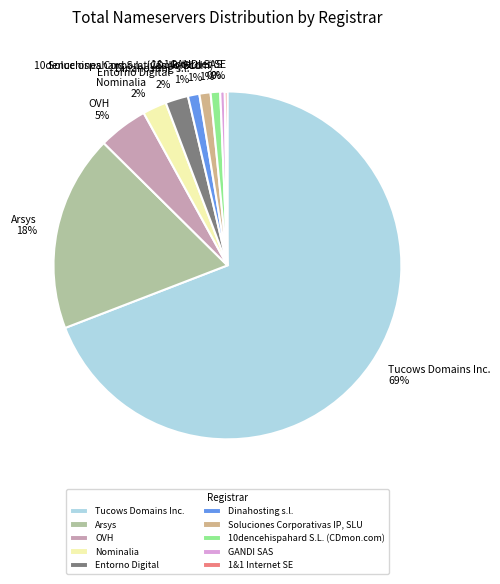

Combined, do GANDI SAS and Soluciones Corporativas IP, SLU account for over 50%?

No